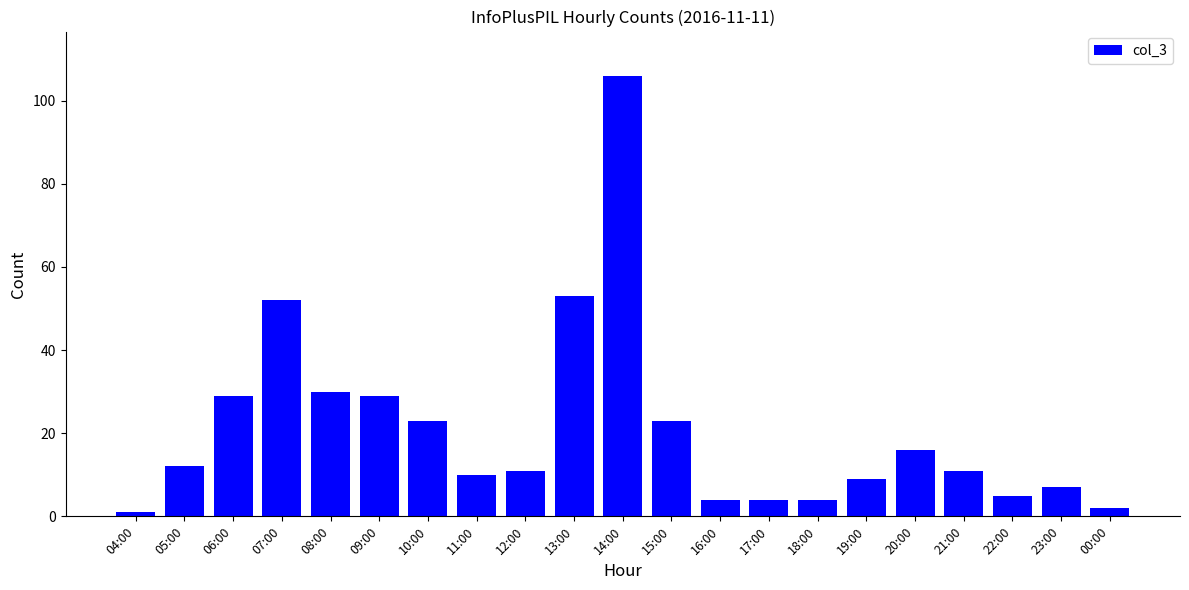

What is the difference between the maximum and minimum values?

105